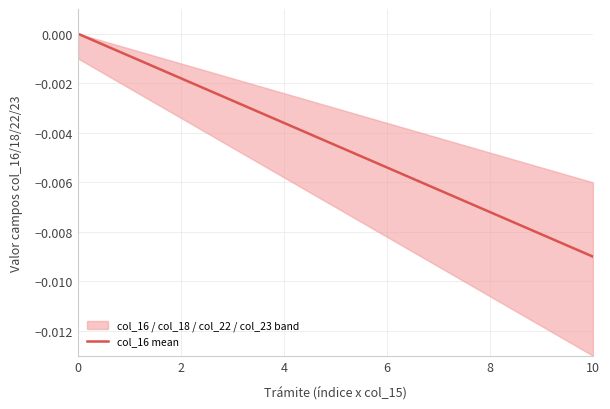

Which category has the lowest value in the col_16 mean series?

10